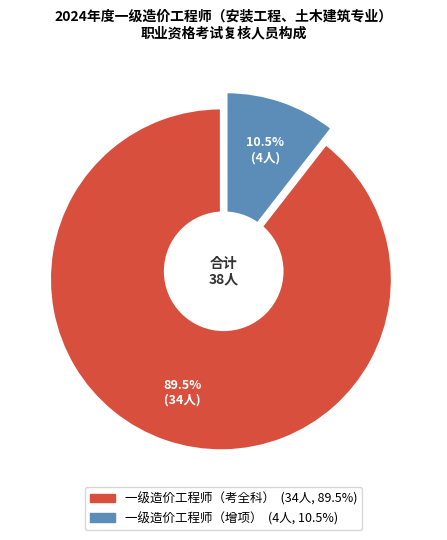

Which slice is the smallest?

一级造价工程师（增项）